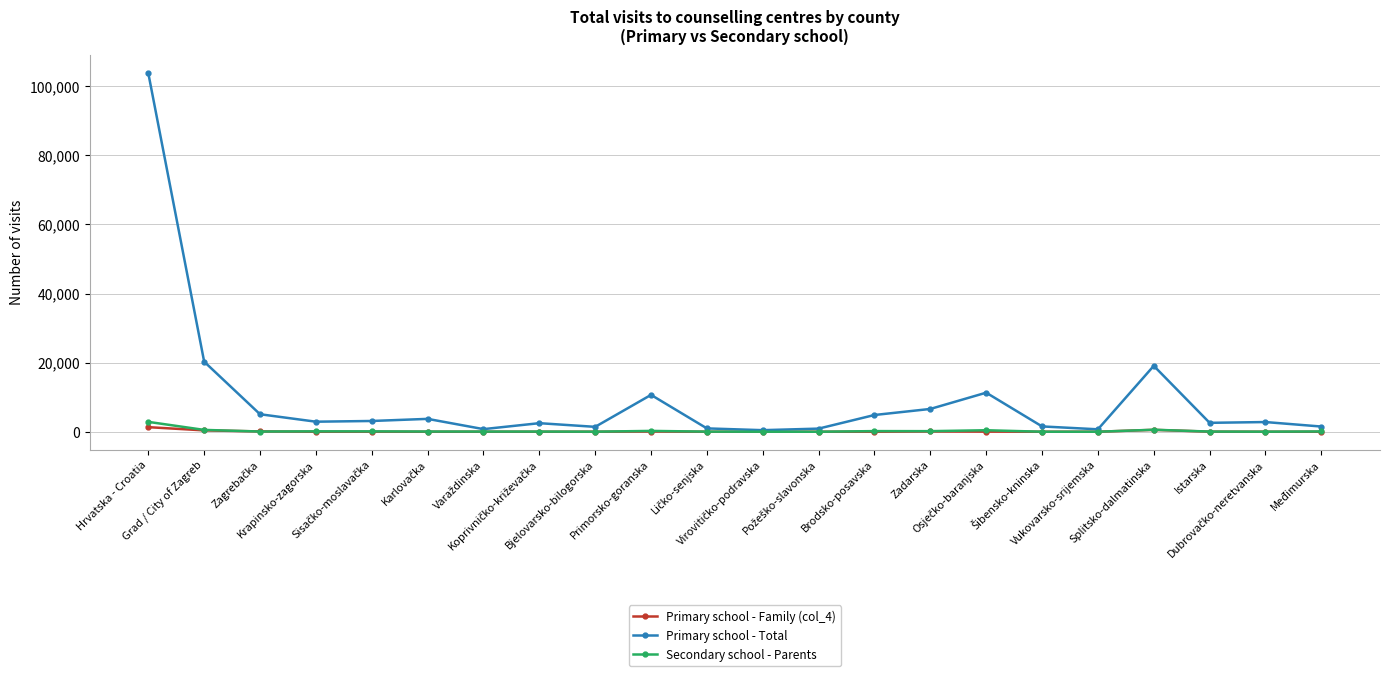

What is the approximate value of Secondary school - Parents at Grad / City of Zagreb, to the nearest 100?

500